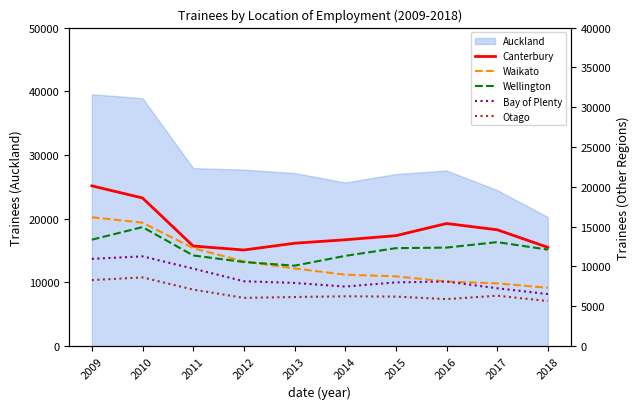

True or false: Waikato and Otago cross at least once.

False